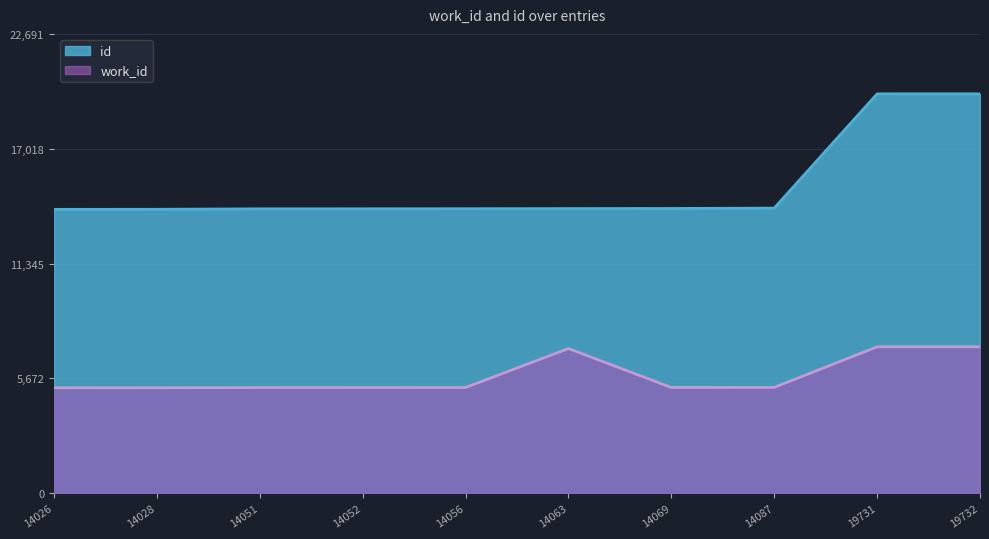

How many lines are shown in the chart?

2